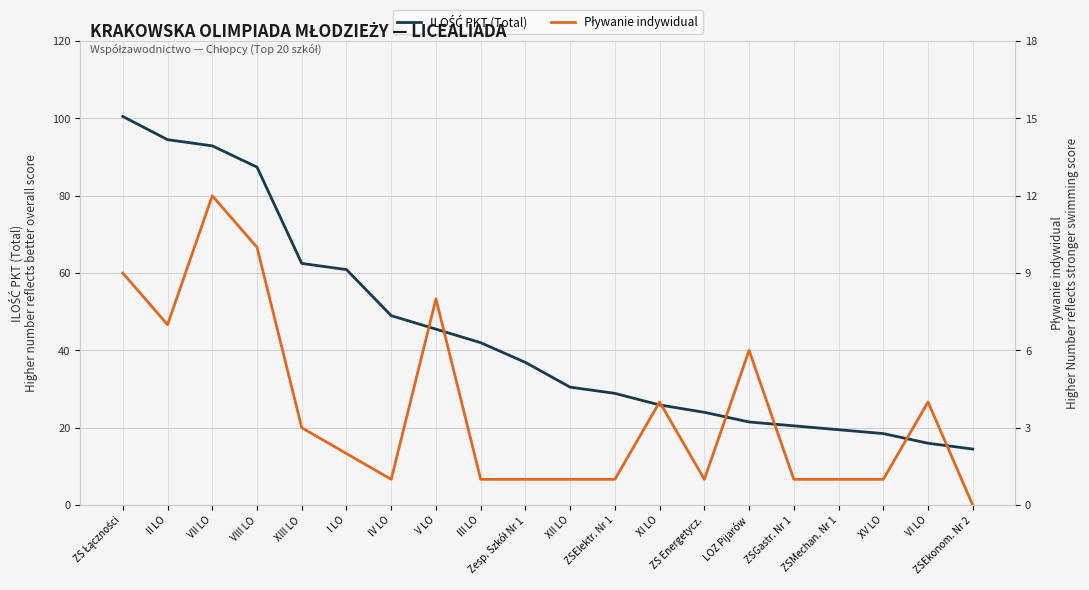

Rank the series by their maximum value, from highest to lowest.

ILOŚĆ PKT (Total), Pływanie indywidual